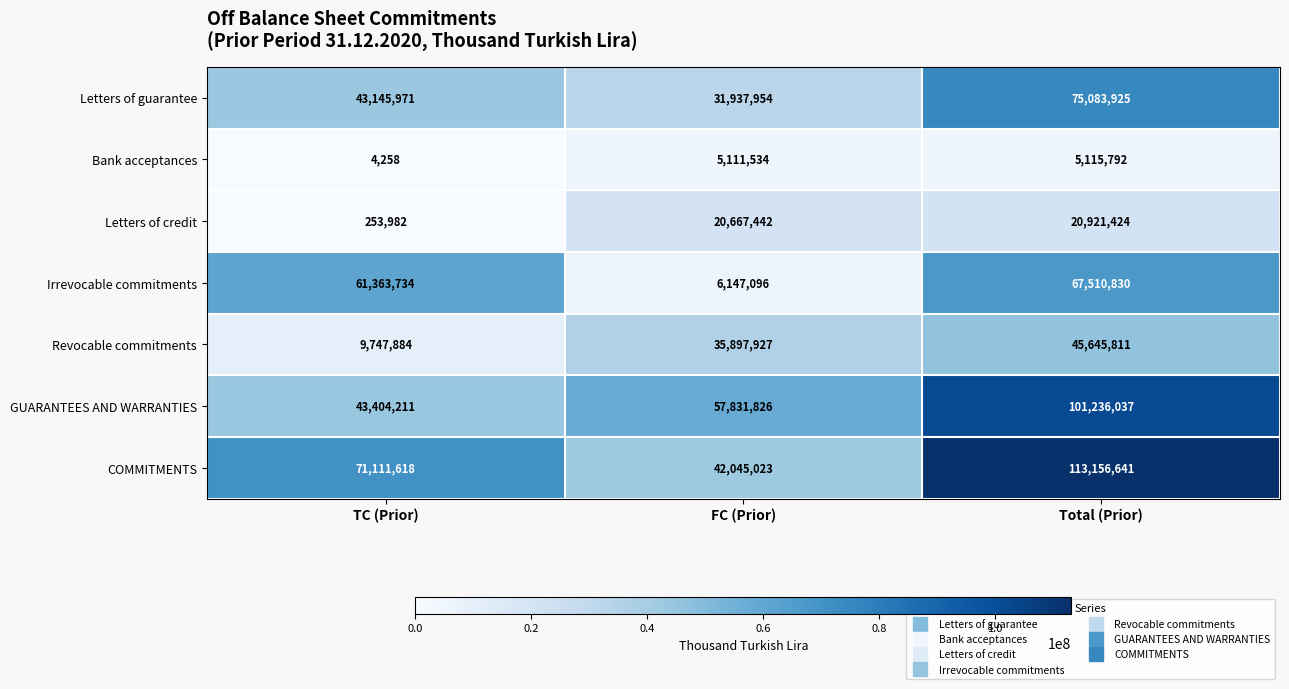

Reading left to right, what are all the values shown in this chart?

Letters of guarantee: 43145971	31937954	75083925
Bank acceptances: 4258	5111534	5115792
Letters of credit: 253982	20667442	20921424
Irrevocable commitments: 61363734	6147096	67510830
Revocable commitments: 9747884	35897927	45645811
GUARANTEES AND WARRANTIES: 43404211	57831826	101236037
COMMITMENTS: 71111618	42045023	113156641